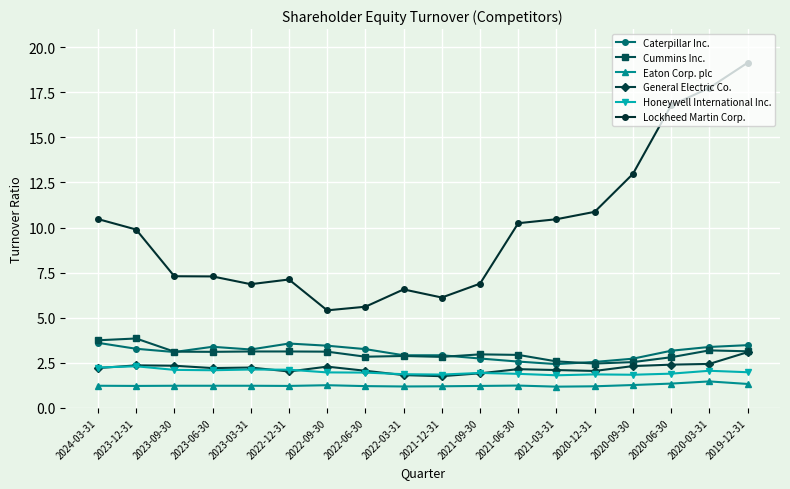

How many values in the Lockheed Martin Corp. series are below 9?

9